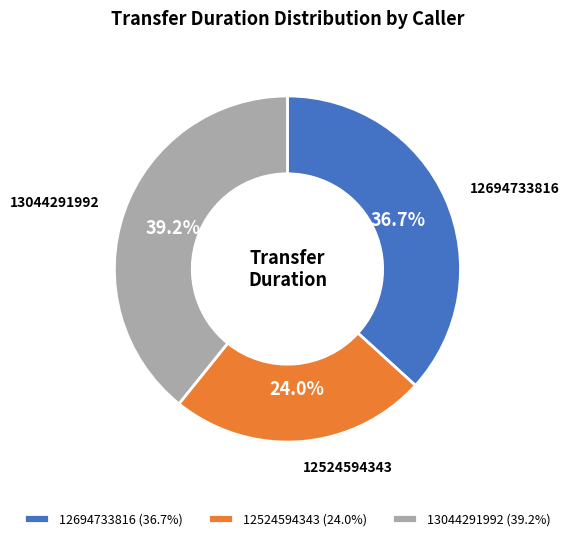

Is there a majority slice in this chart?

No